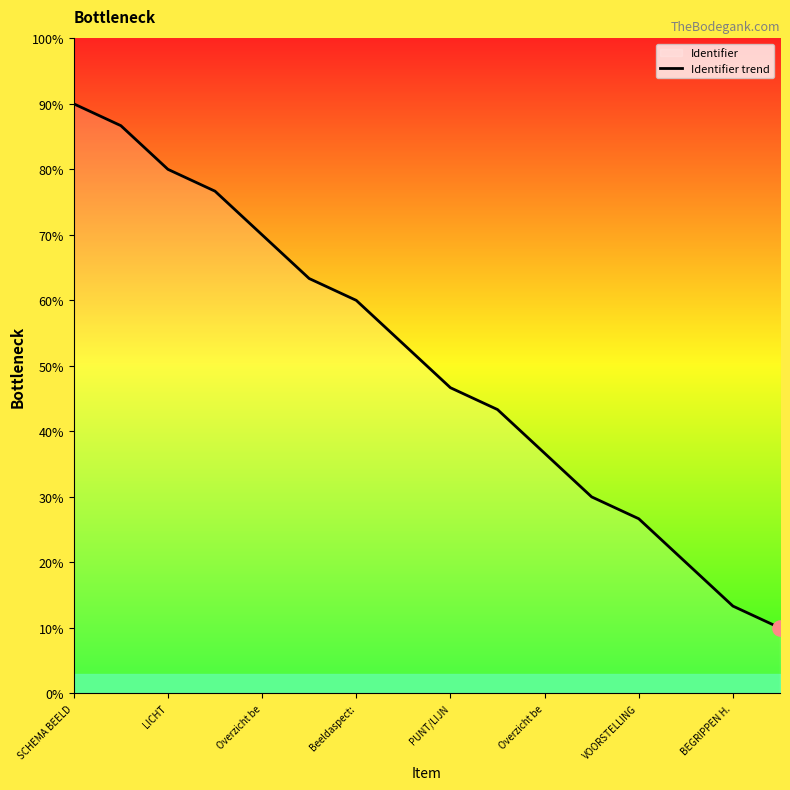

Approximately how many times larger is the value at 15 compared to 10?

0.3